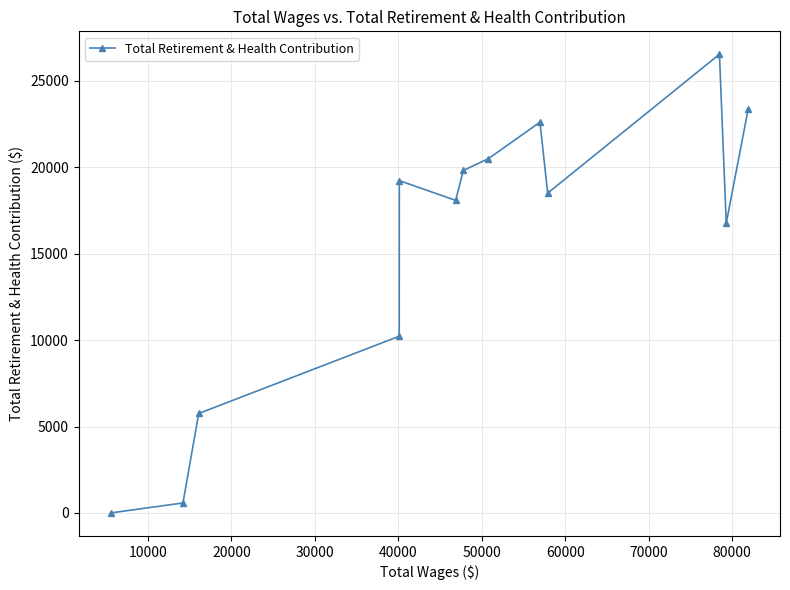

How many points are lower than both their immediate neighbors (excluding endpoints)?

3